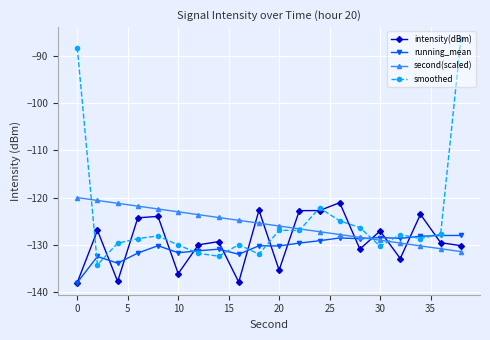

What is the value of the second(scaled) point at the 3rd from the left?

-121.2